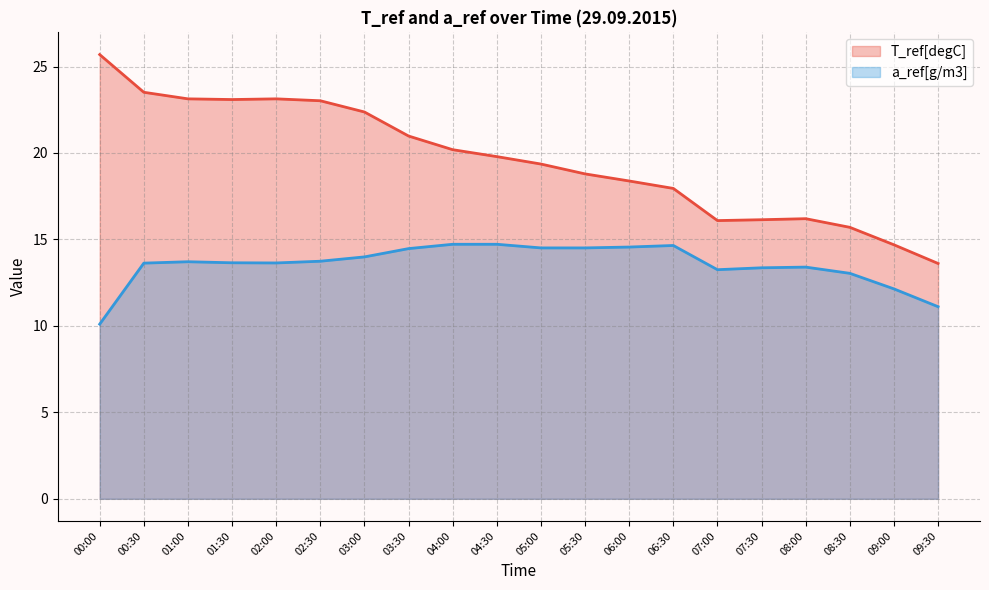

Which series has the largest total across all categories?

T_ref[degC]